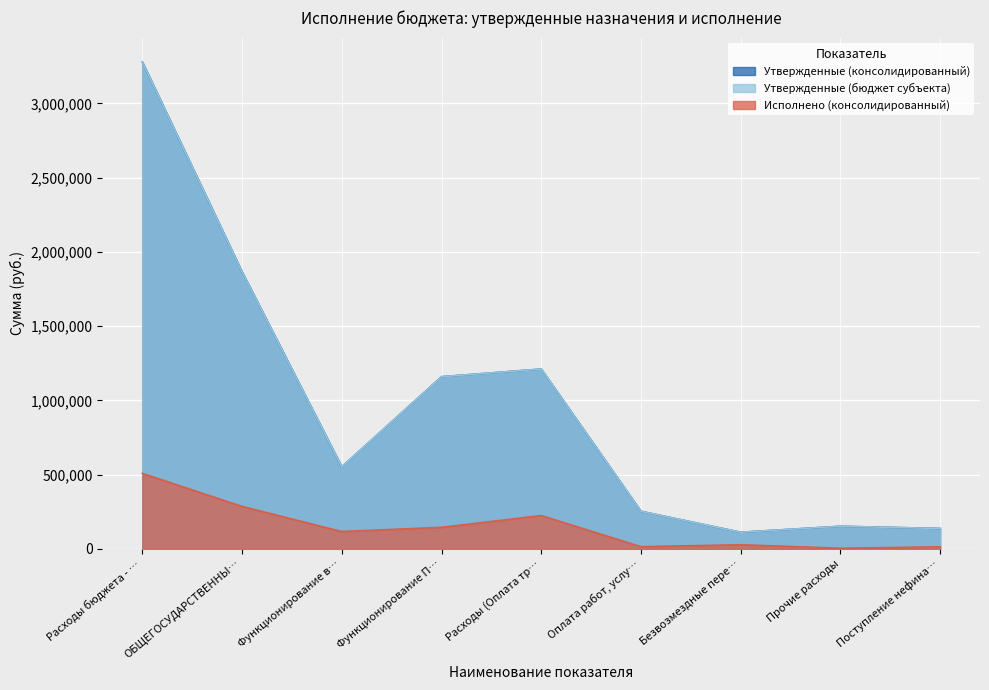

Between Оплата работ, услу… and Поступление нефина…, which series saw the biggest shift?

Утвержденные (консолидированный)